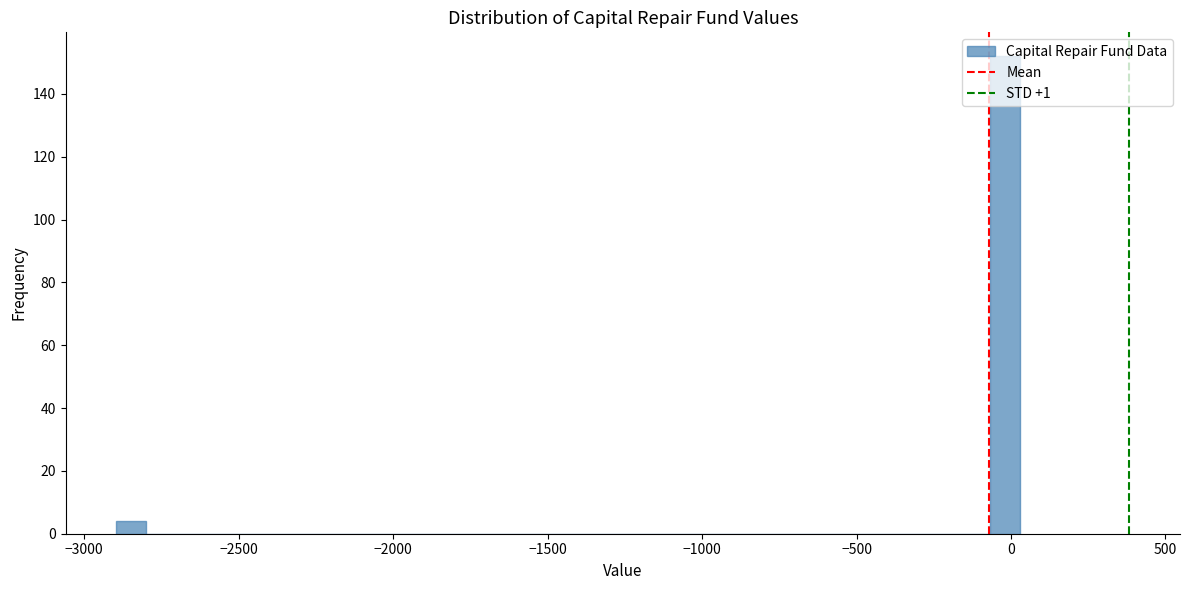

Read against the x-axis, roughly where is the centre of the tallest bar?

0